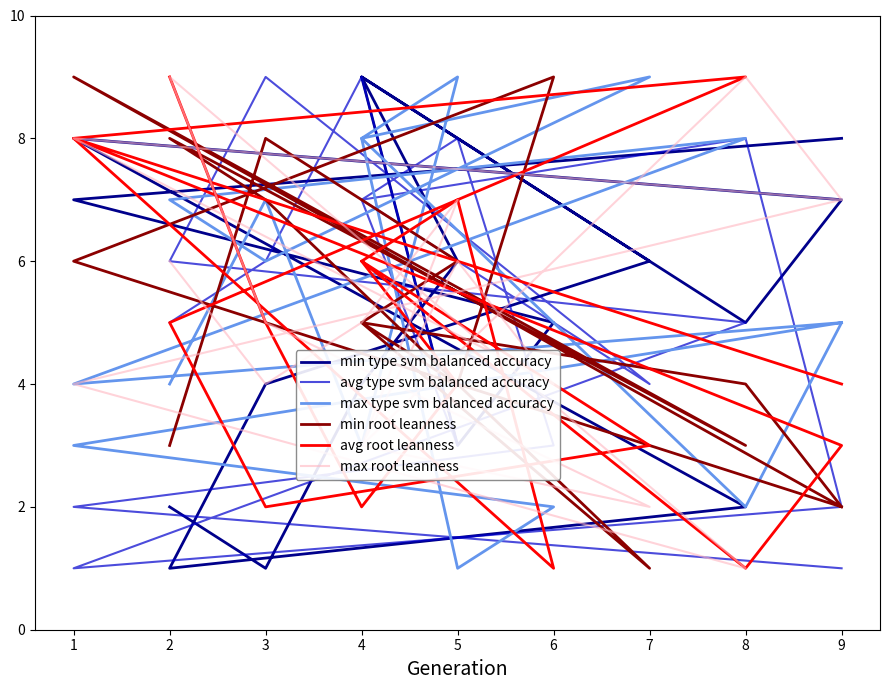

Between which two adjacent categories do avg type svm balanced accuracy and max type svm balanced accuracy first intersect?

0 and 1